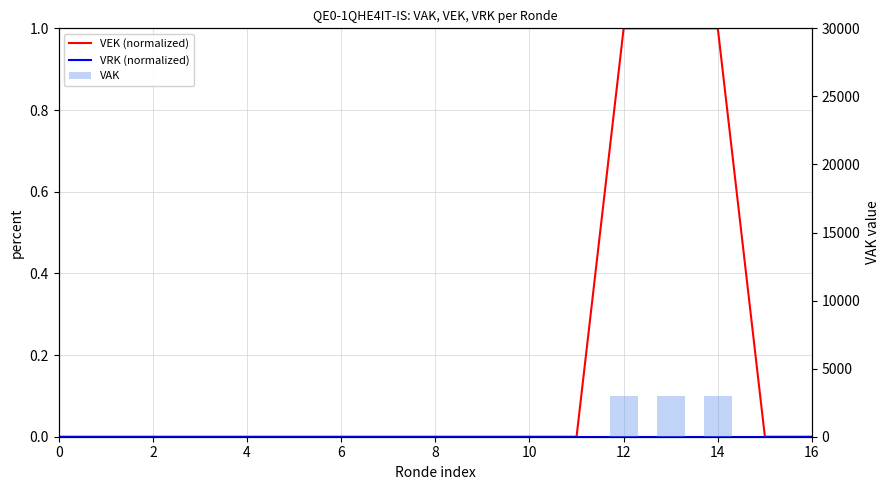

What is the label of the 10th bar from the right?

14